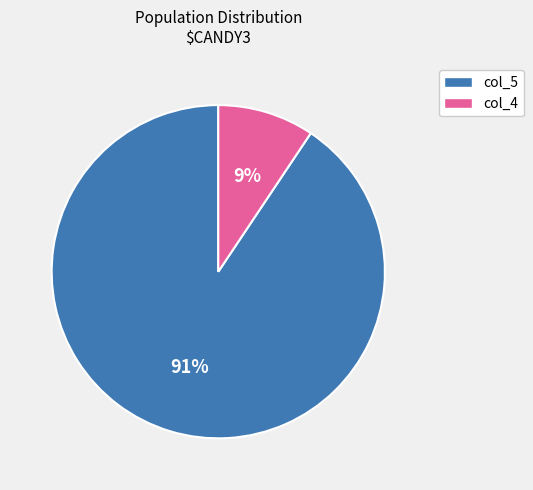

To the nearest percent, what is the average slice percentage?

50%